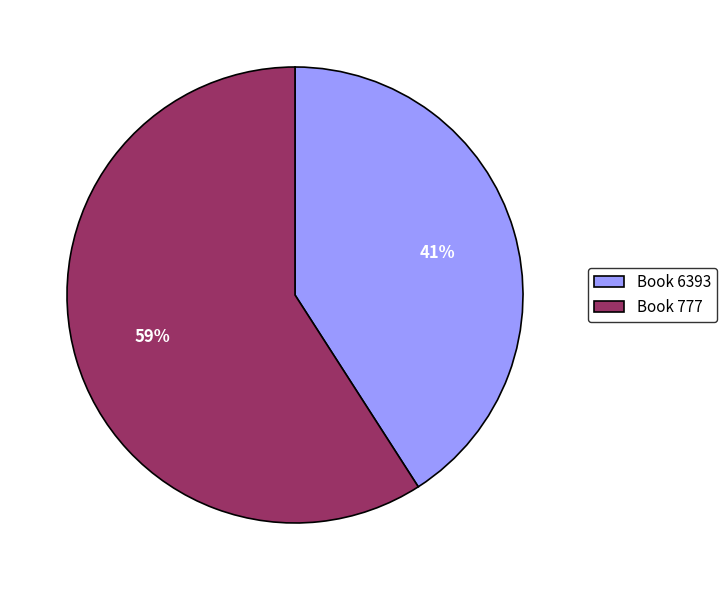

Count the number of slices in the pie.

2